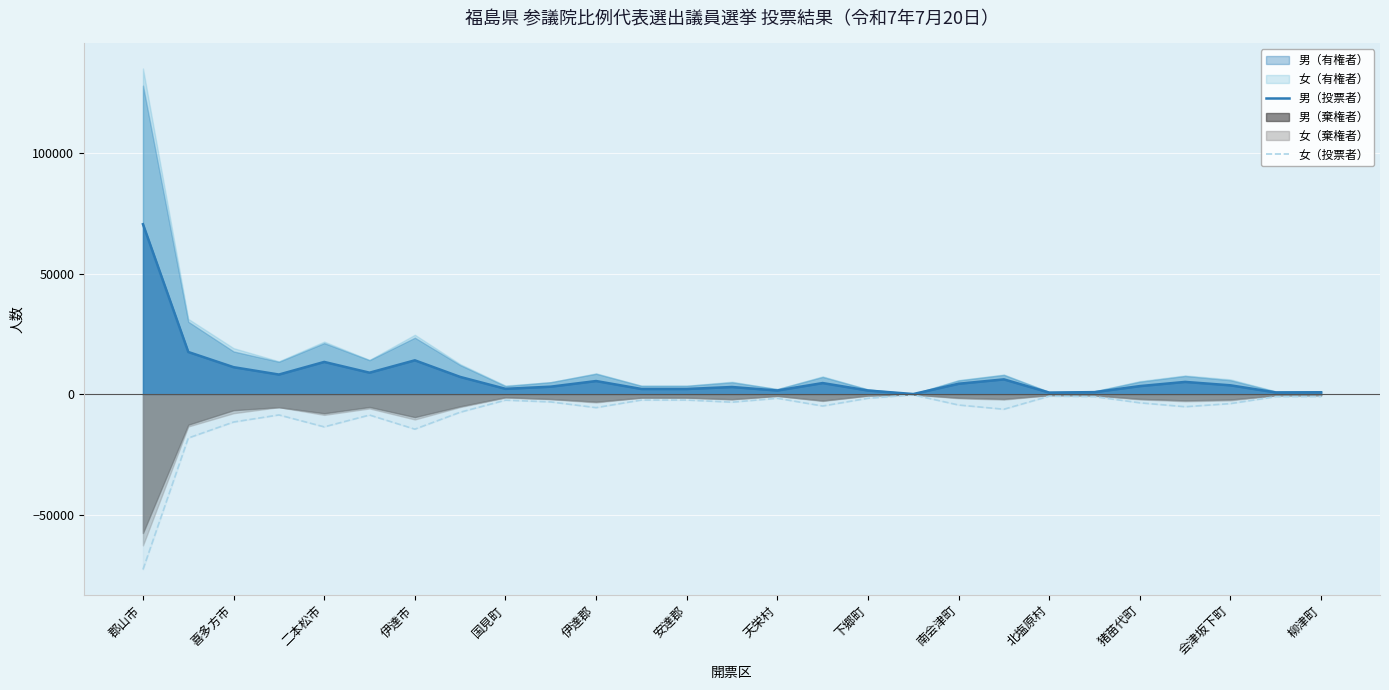

The value of 男（投票者） at 19 is 9899. True or false?

False